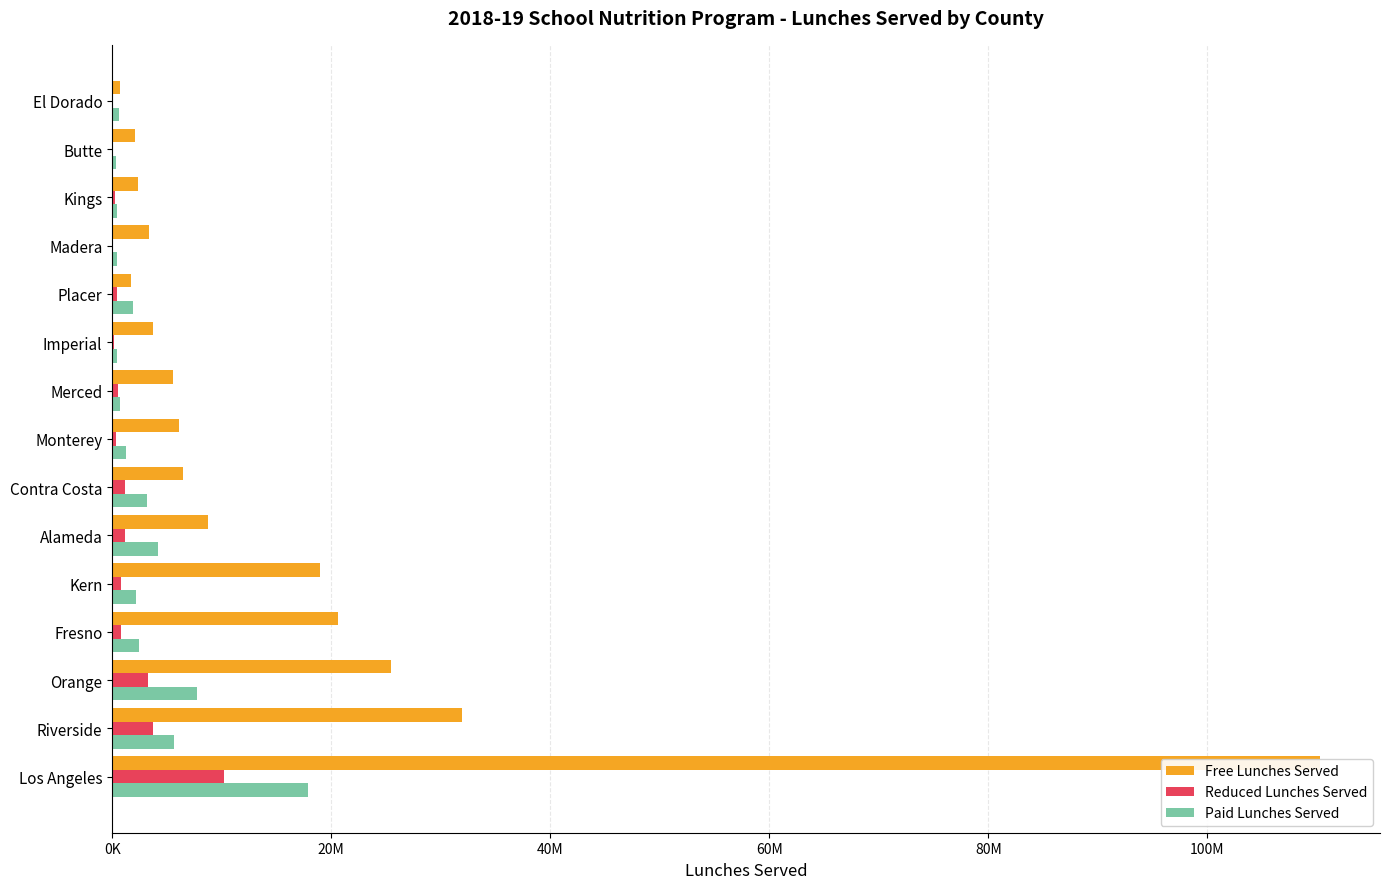

Between Riverside and Imperial, which series saw the biggest shift?

Free Lunches Served